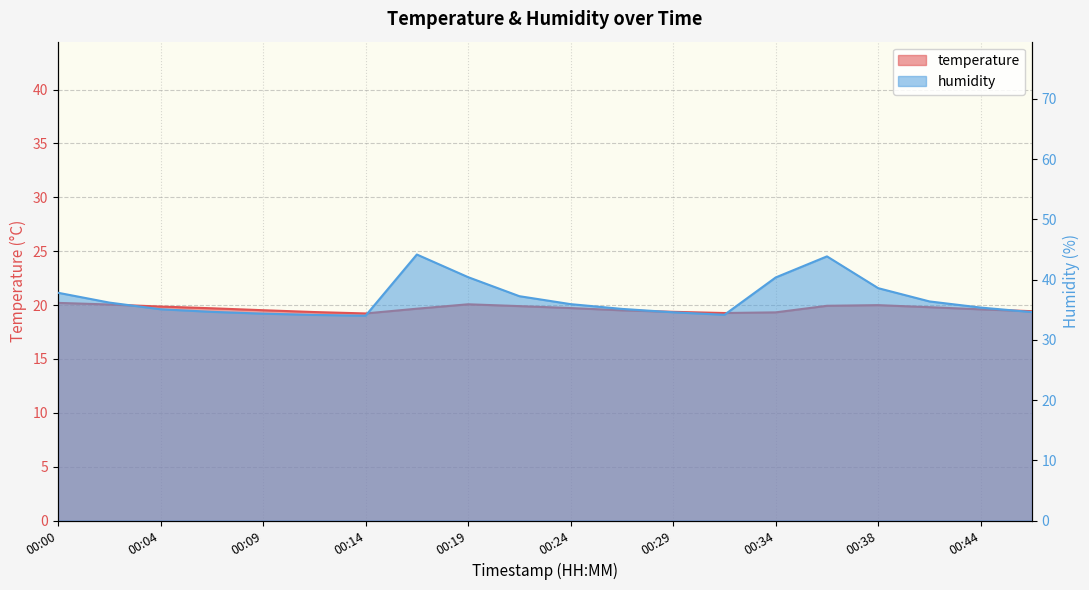

What is the total value across all series at 00:46?

54.0